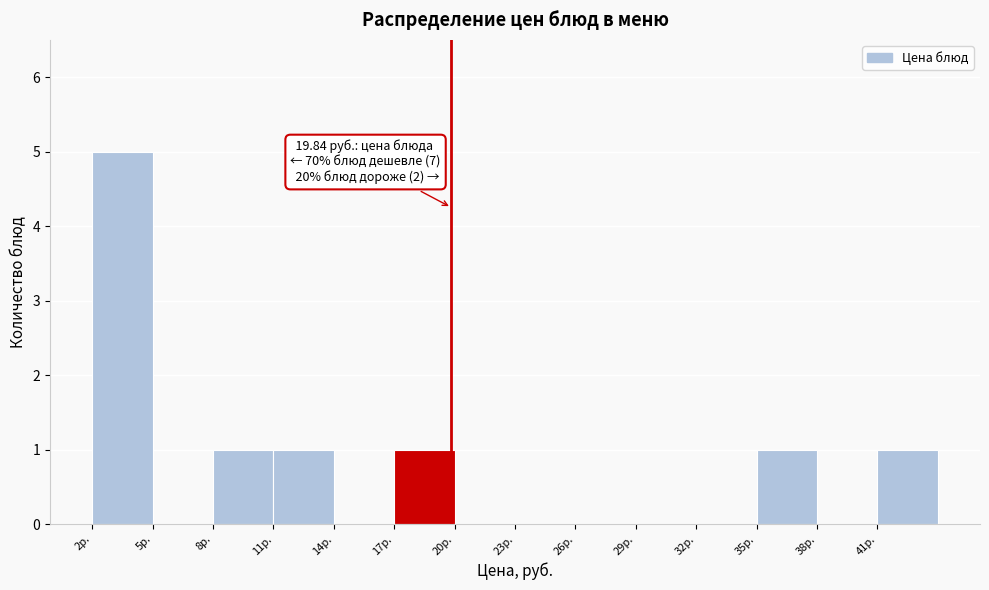

Which range on the x-axis has the tallest bar?

2 to 5